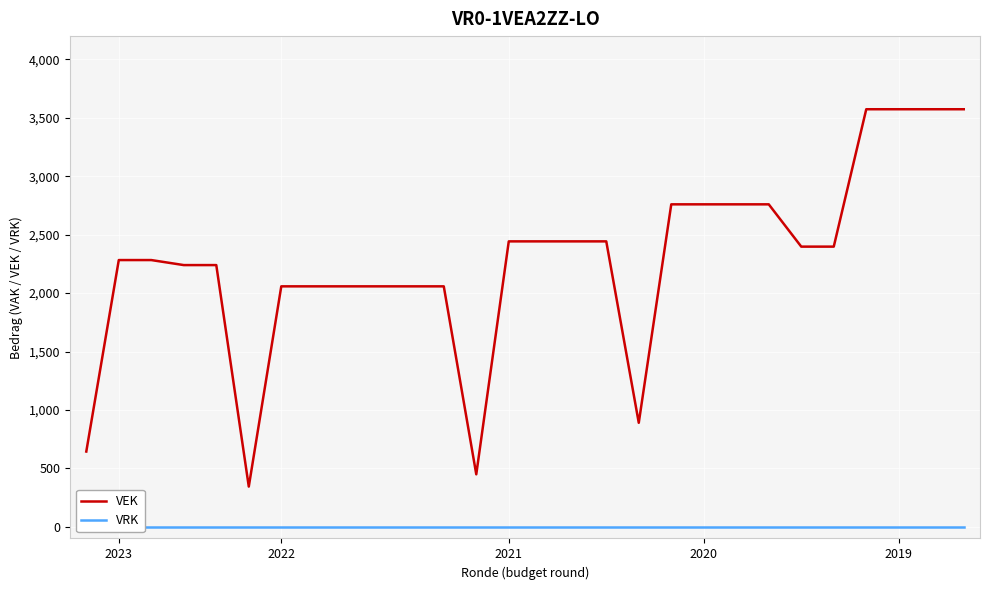

True or false: VRK has more than 1 interior local peaks.

False